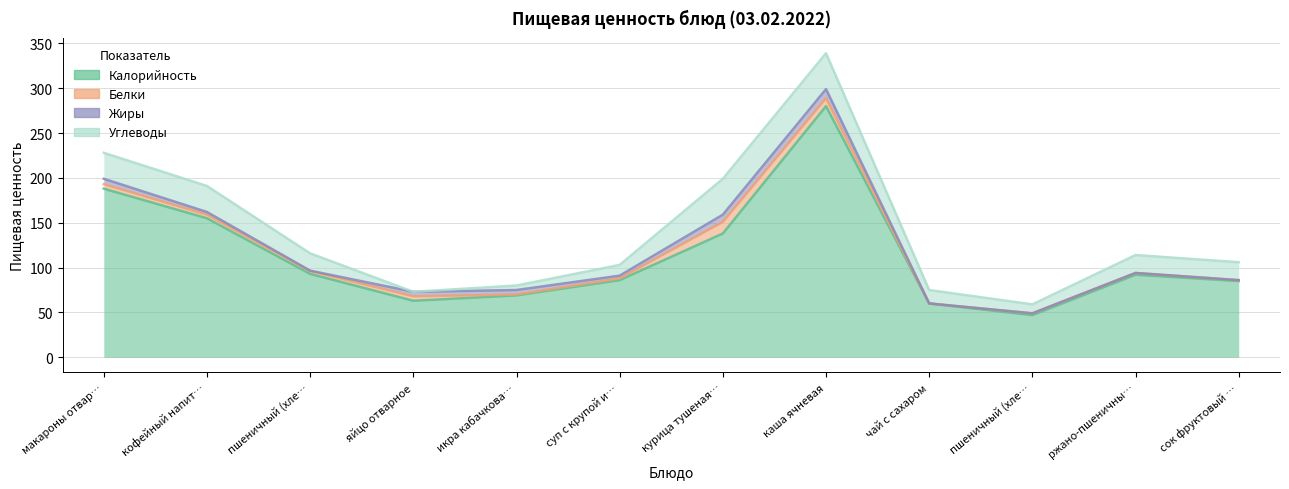

What is the difference between the second highest and minimum values in the Калорийность series?

141.0